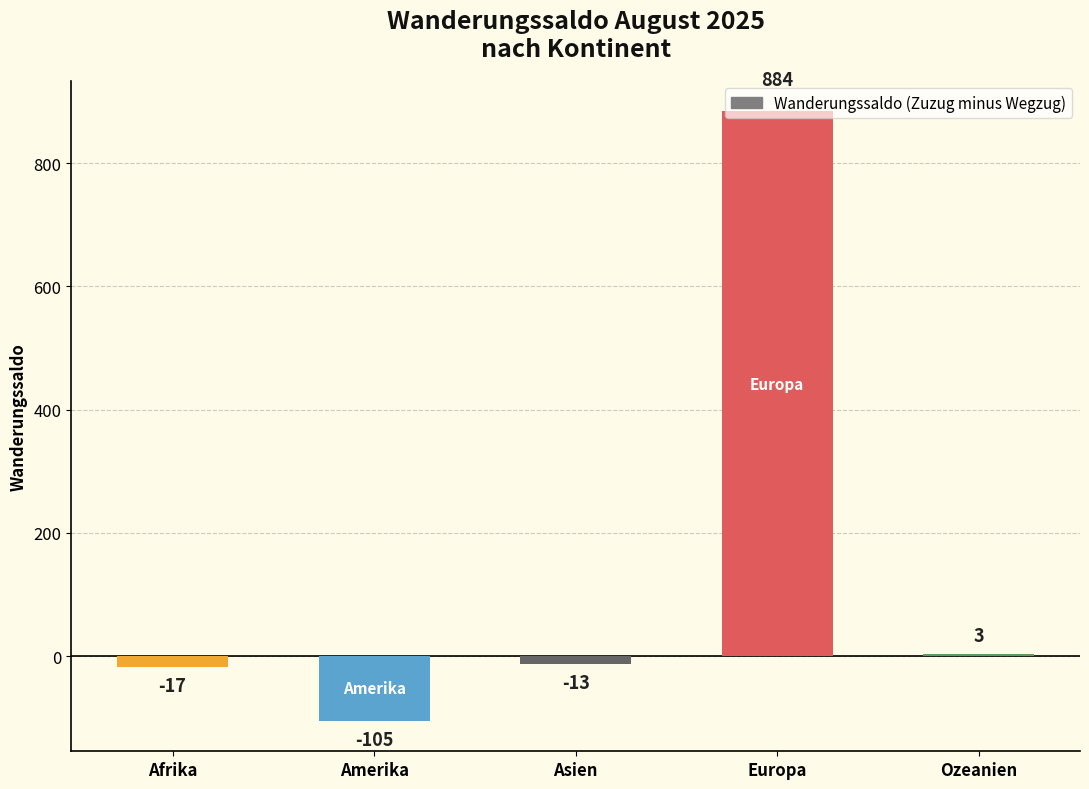

Where does the data first go above -13?

Europa